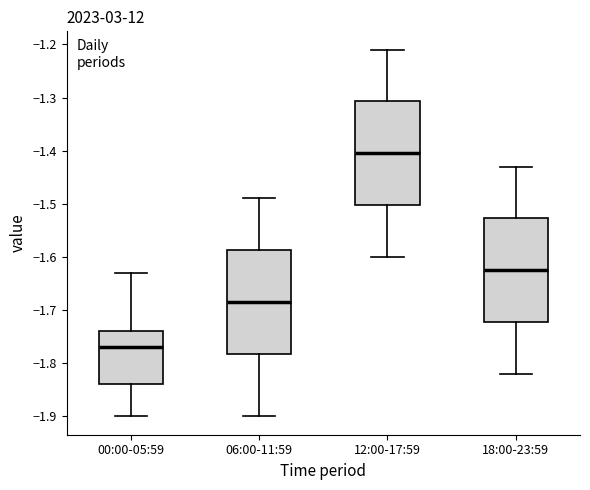

Where does the median line of the box for 06:00-11:59 sit on the y-axis? The values are not printed on the chart, so give them approximately, as read against the axis.

-1.68